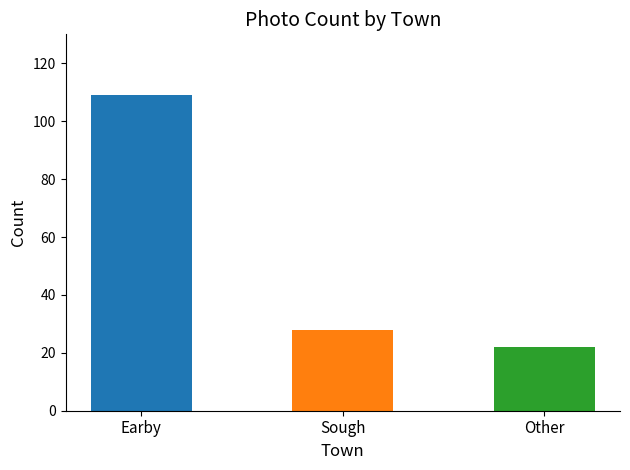

The chart shows a value of 28 at Sough. True or false?

True